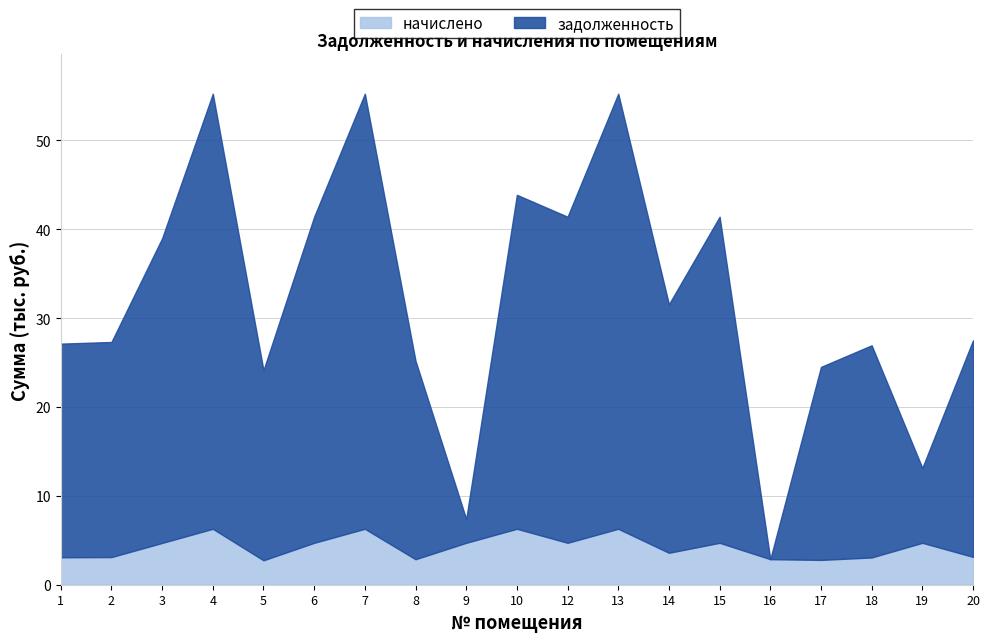

At which label does задолженность first exceed 24369?

3